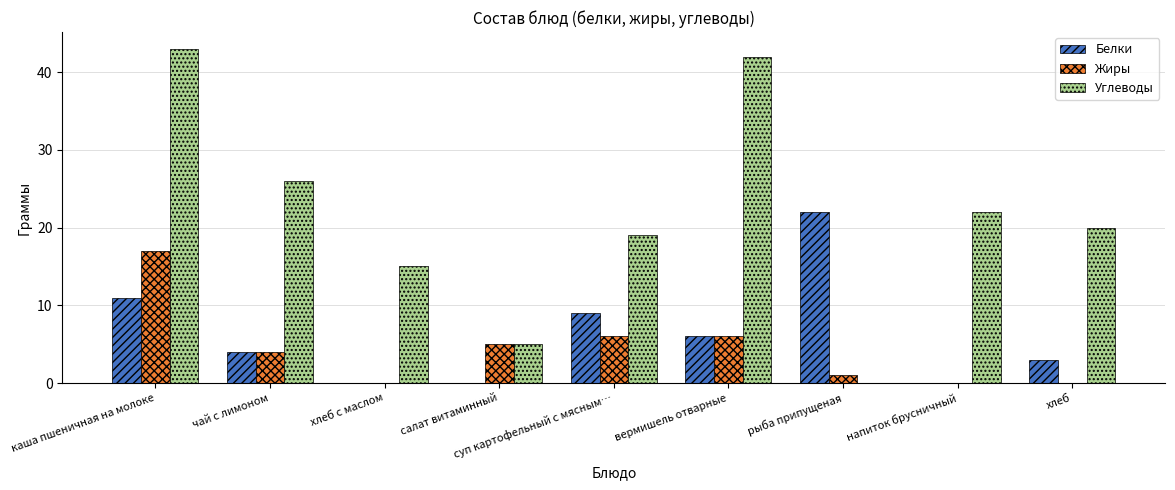

At which category is the sum across all series the highest?

каша пшеничная на молоке